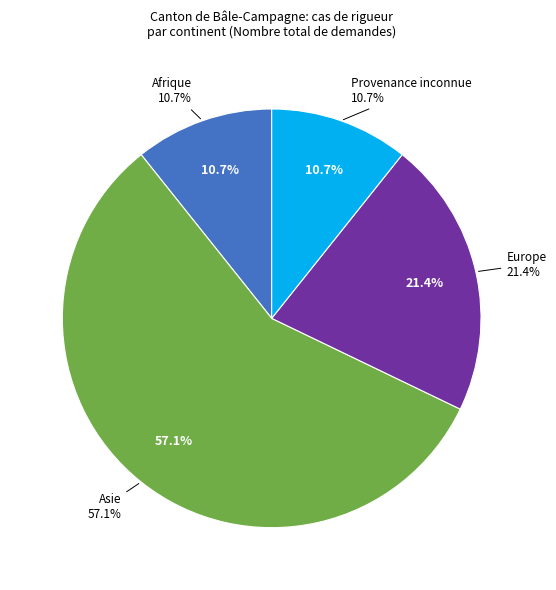

What is the majority slice?

Asie